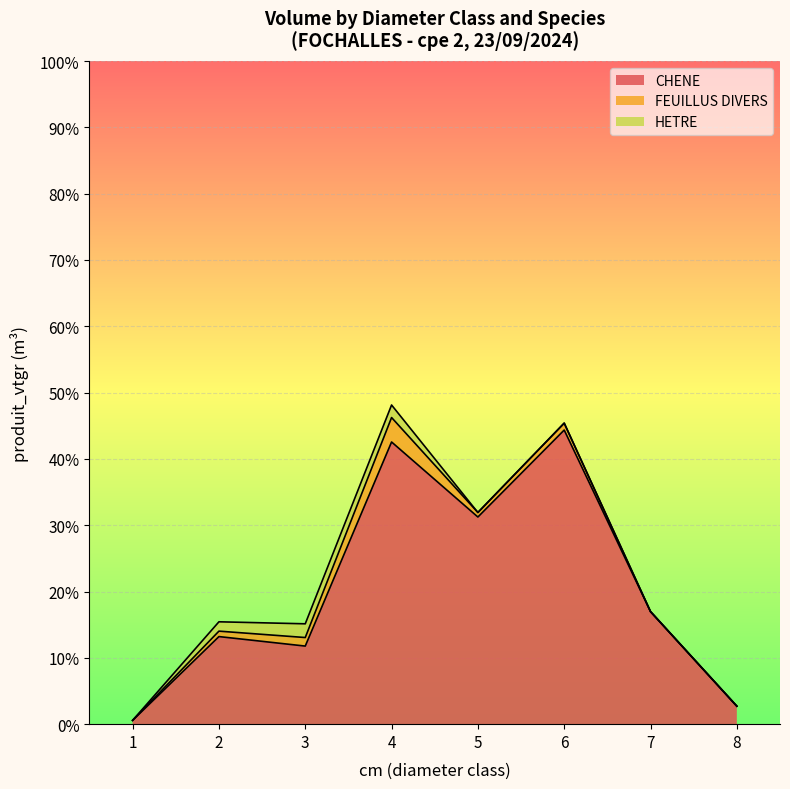

Does the chart display data point markers on the line(s)?

No